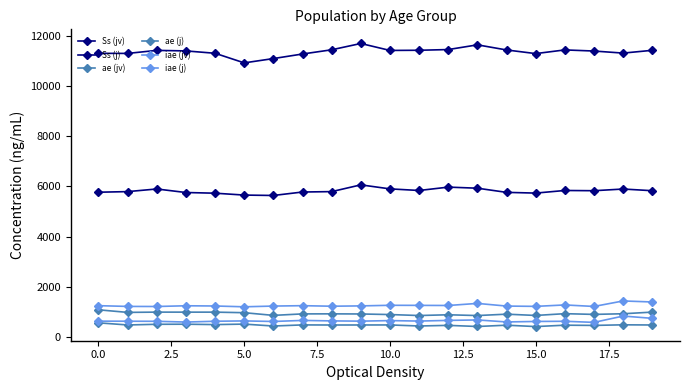

What is the value of the ae (j) point at the 18th from the left?

459